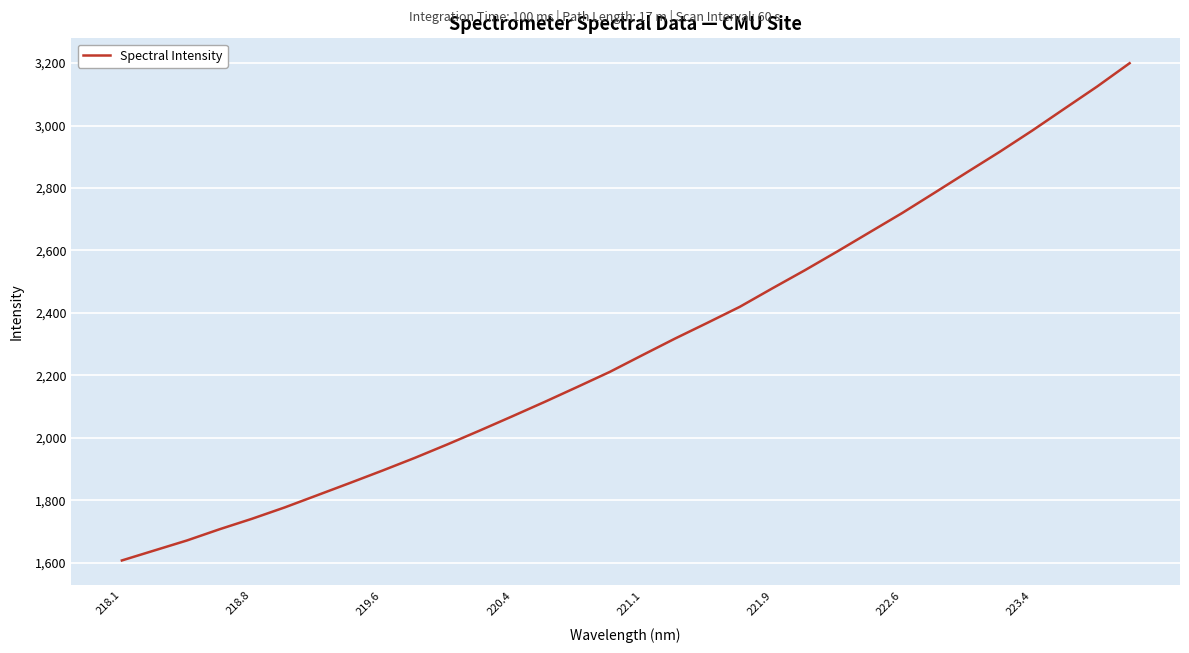

What is the minimum value shown in the chart?

1607.0